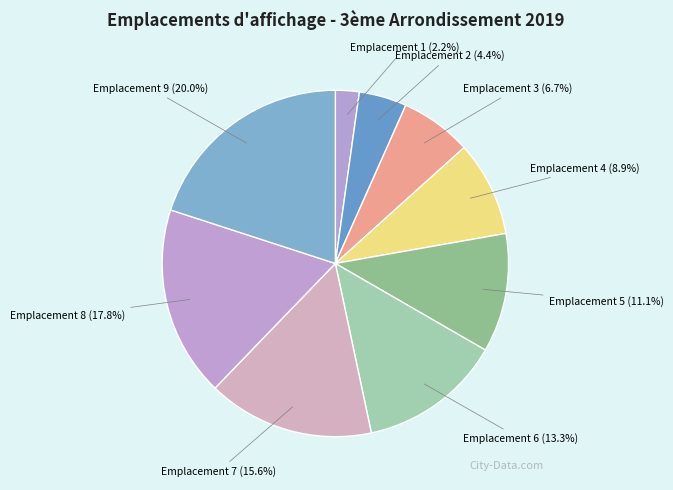

To the nearest percent, what is the average slice percentage?

11%